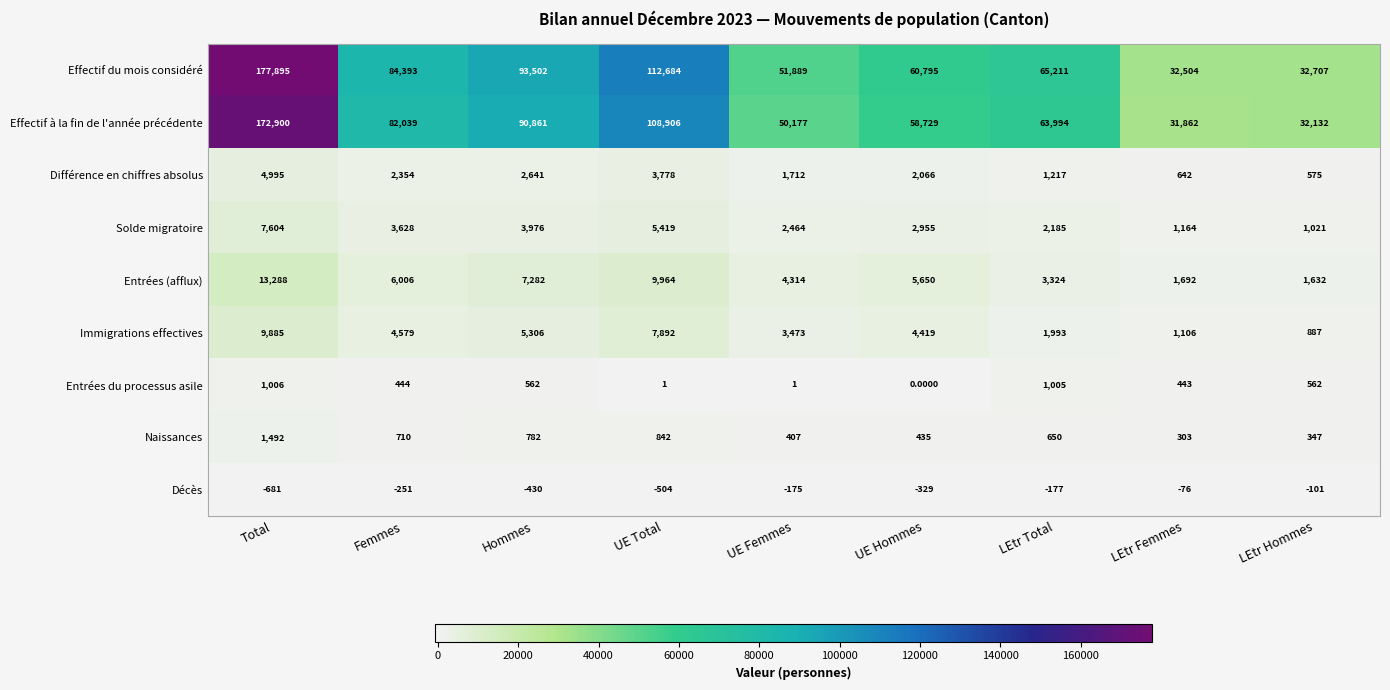

What is the difference between the highest and lowest values at Total?

178576